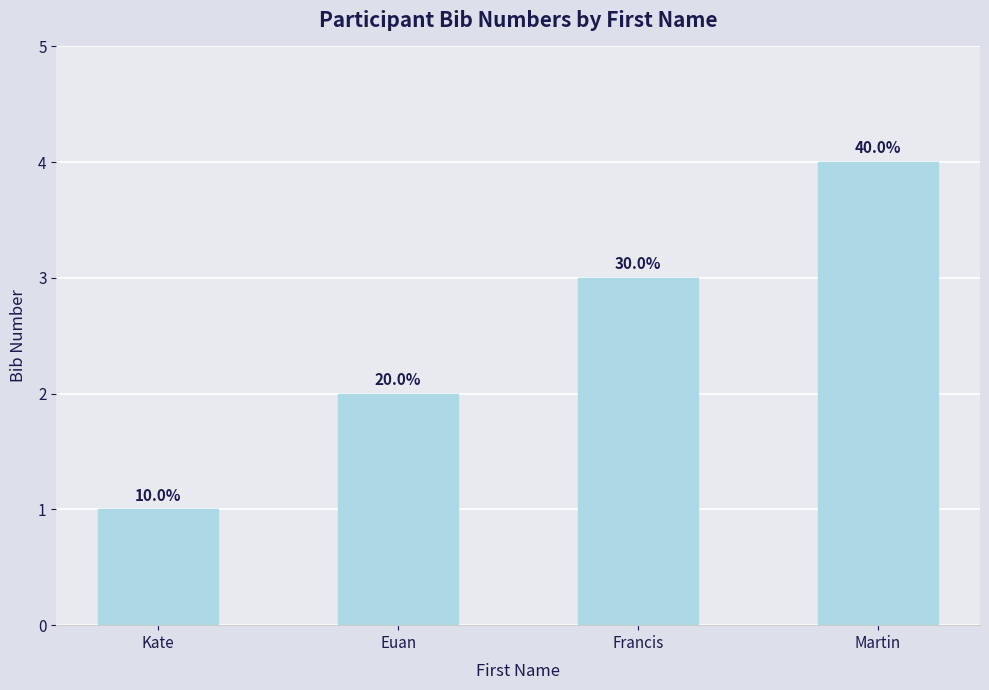

Between Martin and Francis, which is larger?

Martin